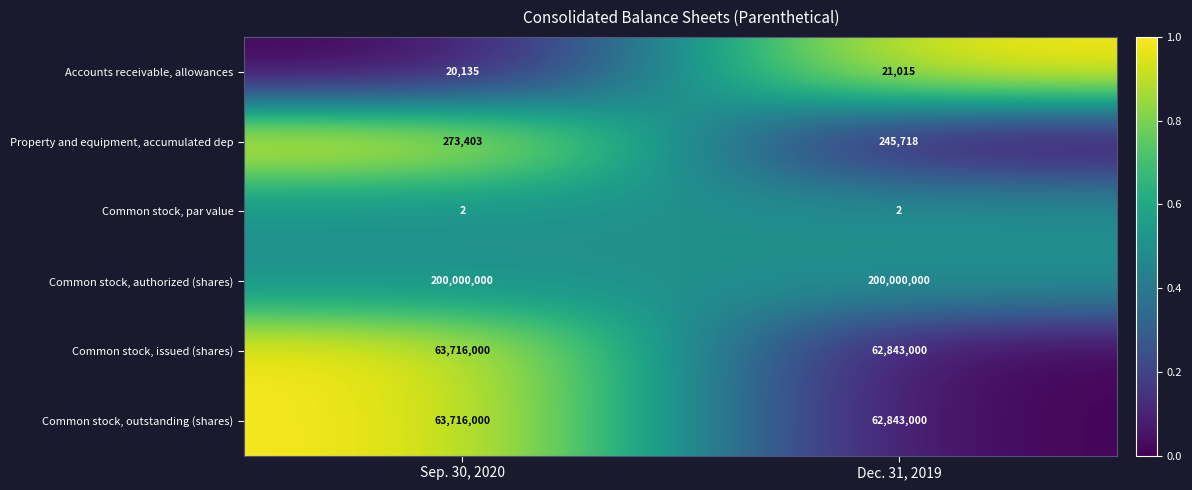

The Accounts receivable, allowances series shows 21015 at Dec. 31, 2019. True or false?

True